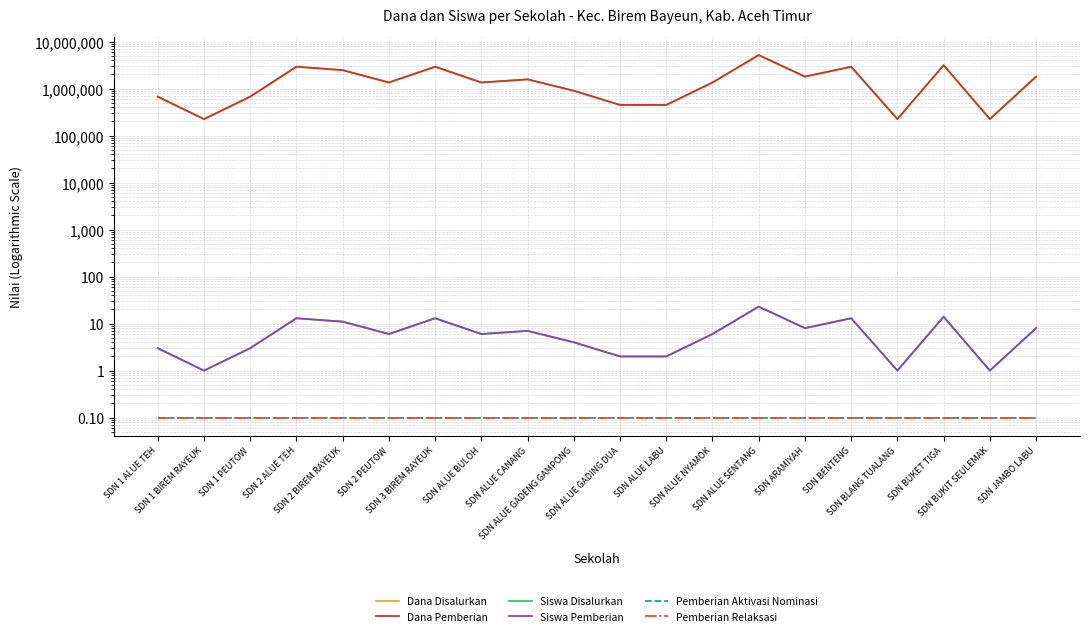

Reading left to right, list all the values displayed in this chart.

Dana Disalurkan: SDN 1 ALUE TEH=675000.0	SDN 1 BIREM RAYEUK=225000.0	SDN 1 PEUTOW=675000.0	SDN 2 ALUE TEH=2925000.0	SDN 2 BIREM RAYEUK=2475000.0	SDN 2 PEUTOW=1350000.0	SDN 3 BIREM RAYEUK=2925000.0	SDN ALUE BULOH=1350000.0	SDN ALUE CANANG=1575000.0	SDN ALUE GADENG GAMPONG=900000.0	SDN ALUE GADING DUA=450000.0	SDN ALUE LABU=450000.0	SDN ALUE NYAMOK=1350000.0	SDN ALUE SENTANG=5175000.0	SDN ARAMIYAH=1800000.0	SDN BENTENG=2925000.0	SDN BLANG TUALANG=225000.0	SDN BUKET TIGA=3150000.0	SDN BUKIT SEULEMAK=225000.0	SDN JAMBO LABU=1800000.0
Dana Pemberian: SDN 1 ALUE TEH=675000.0	SDN 1 BIREM RAYEUK=225000.0	SDN 1 PEUTOW=675000.0	SDN 2 ALUE TEH=2925000.0	SDN 2 BIREM RAYEUK=2475000.0	SDN 2 PEUTOW=1350000.0	SDN 3 BIREM RAYEUK=2925000.0	SDN ALUE BULOH=1350000.0	SDN ALUE CANANG=1575000.0	SDN ALUE GADENG GAMPONG=900000.0	SDN ALUE GADING DUA=450000.0	SDN ALUE LABU=450000.0	SDN ALUE NYAMOK=1350000.0	SDN ALUE SENTANG=5175000.0	SDN ARAMIYAH=1800000.0	SDN BENTENG=2925000.0	SDN BLANG TUALANG=225000.0	SDN BUKET TIGA=3150000.0	SDN BUKIT SEULEMAK=225000.0	SDN JAMBO LABU=1800000.0
Siswa Disalurkan: SDN 1 ALUE TEH=3.0	SDN 1 BIREM RAYEUK=1.0	SDN 1 PEUTOW=3.0	SDN 2 ALUE TEH=13.0	SDN 2 BIREM RAYEUK=11.0	SDN 2 PEUTOW=6.0	SDN 3 BIREM RAYEUK=13.0	SDN ALUE BULOH=6.0	SDN ALUE CANANG=7.0	SDN ALUE GADENG GAMPONG=4.0	SDN ALUE GADING DUA=2.0	SDN ALUE LABU=2.0	SDN ALUE NYAMOK=6.0	SDN ALUE SENTANG=23.0	SDN ARAMIYAH=8.0	SDN BENTENG=13.0	SDN BLANG TUALANG=1.0	SDN BUKET TIGA=14.0	SDN BUKIT SEULEMAK=1.0	SDN JAMBO LABU=8.0
Siswa Pemberian: SDN 1 ALUE TEH=3.0	SDN 1 BIREM RAYEUK=1.0	SDN 1 PEUTOW=3.0	SDN 2 ALUE TEH=13.0	SDN 2 BIREM RAYEUK=11.0	SDN 2 PEUTOW=6.0	SDN 3 BIREM RAYEUK=13.0	SDN ALUE BULOH=6.0	SDN ALUE CANANG=7.0	SDN ALUE GADENG GAMPONG=4.0	SDN ALUE GADING DUA=2.0	SDN ALUE LABU=2.0	SDN ALUE NYAMOK=6.0	SDN ALUE SENTANG=23.0	SDN ARAMIYAH=8.0	SDN BENTENG=13.0	SDN BLANG TUALANG=1.0	SDN BUKET TIGA=14.0	SDN BUKIT SEULEMAK=1.0	SDN JAMBO LABU=8.0
Pemberian Aktivasi Nominasi: SDN 1 ALUE TEH=0.1	SDN 1 BIREM RAYEUK=0.1	SDN 1 PEUTOW=0.1	SDN 2 ALUE TEH=0.1	SDN 2 BIREM RAYEUK=0.1	SDN 2 PEUTOW=0.1	SDN 3 BIREM RAYEUK=0.1	SDN ALUE BULOH=0.1	SDN ALUE CANANG=0.1	SDN ALUE GADENG GAMPONG=0.1	SDN ALUE GADING DUA=0.1	SDN ALUE LABU=0.1	SDN ALUE NYAMOK=0.1	SDN ALUE SENTANG=0.1	SDN ARAMIYAH=0.1	SDN BENTENG=0.1	SDN BLANG TUALANG=0.1	SDN BUKET TIGA=0.1	SDN BUKIT SEULEMAK=0.1	SDN JAMBO LABU=0.1
Pemberian Relaksasi: SDN 1 ALUE TEH=0.1	SDN 1 BIREM RAYEUK=0.1	SDN 1 PEUTOW=0.1	SDN 2 ALUE TEH=0.1	SDN 2 BIREM RAYEUK=0.1	SDN 2 PEUTOW=0.1	SDN 3 BIREM RAYEUK=0.1	SDN ALUE BULOH=0.1	SDN ALUE CANANG=0.1	SDN ALUE GADENG GAMPONG=0.1	SDN ALUE GADING DUA=0.1	SDN ALUE LABU=0.1	SDN ALUE NYAMOK=0.1	SDN ALUE SENTANG=0.1	SDN ARAMIYAH=0.1	SDN BENTENG=0.1	SDN BLANG TUALANG=0.1	SDN BUKET TIGA=0.1	SDN BUKIT SEULEMAK=0.1	SDN JAMBO LABU=0.1